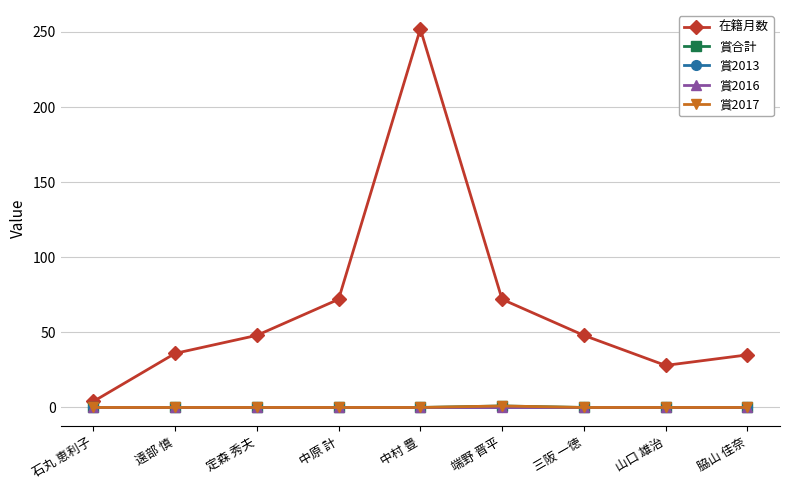

Is this an area chart (filled region under the line)?

No